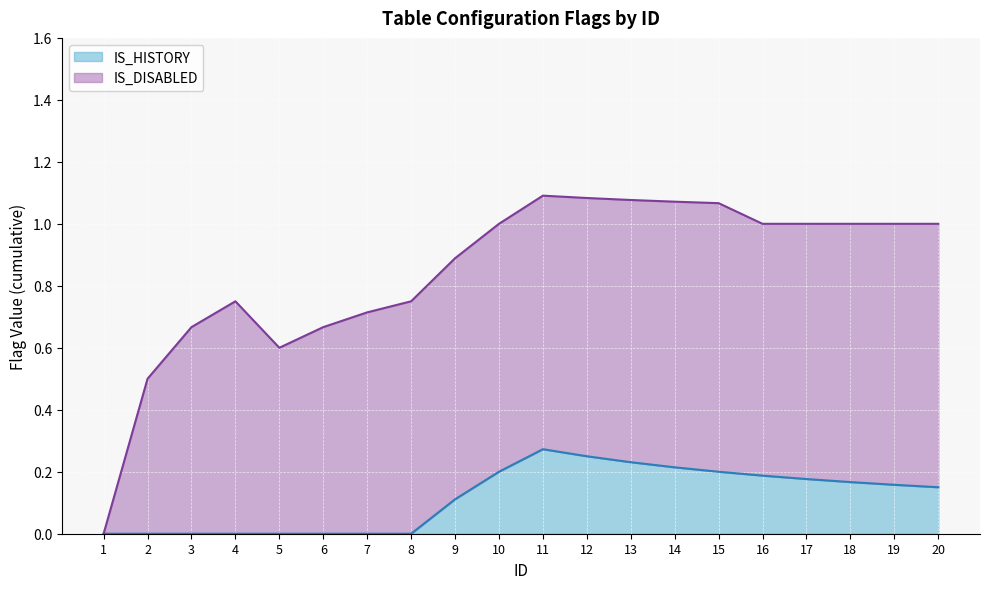

Rank the series by their average value, from lowest to highest.

IS_HISTORY, IS_DISABLED